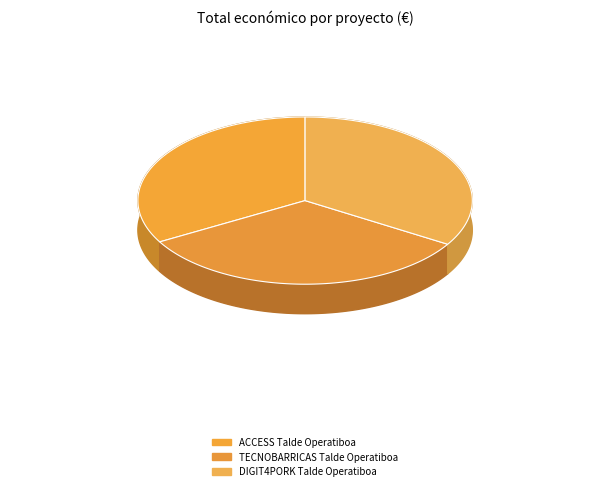

Is there a majority slice in this chart?

No